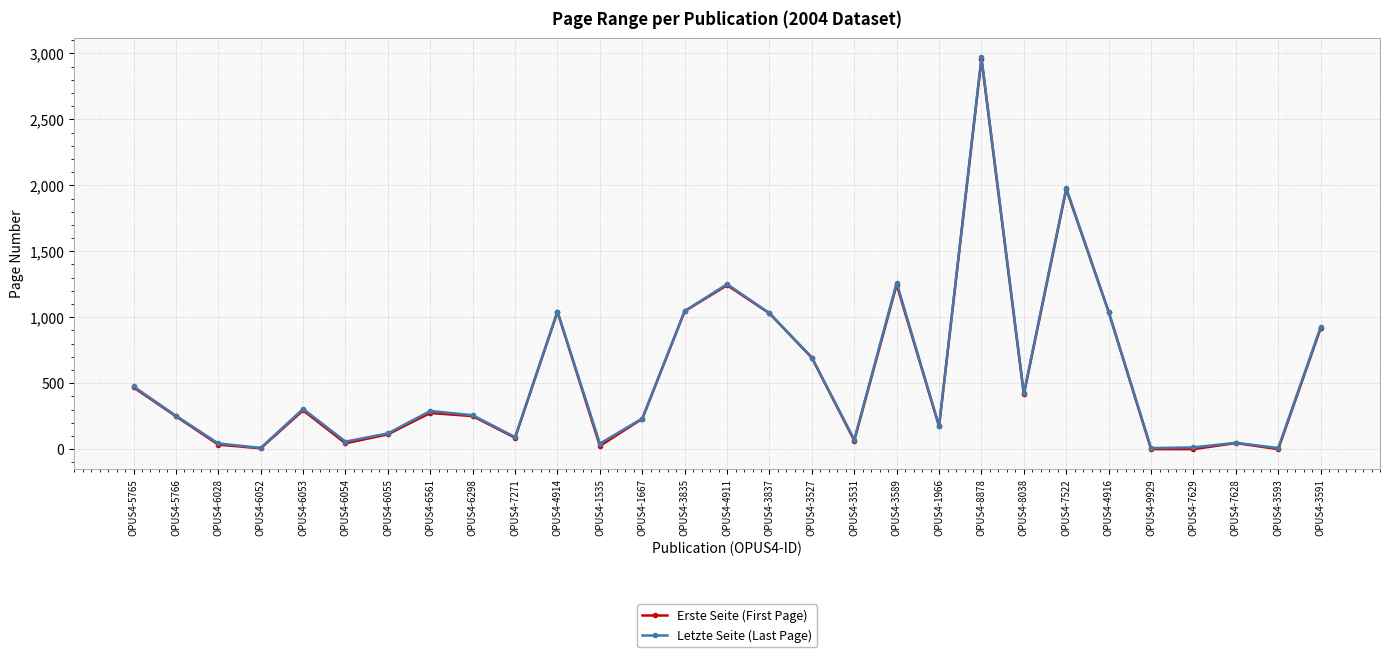

True or false: Letzte Seite (Last Page) and Erste Seite (First Page) intersect in this chart.

False